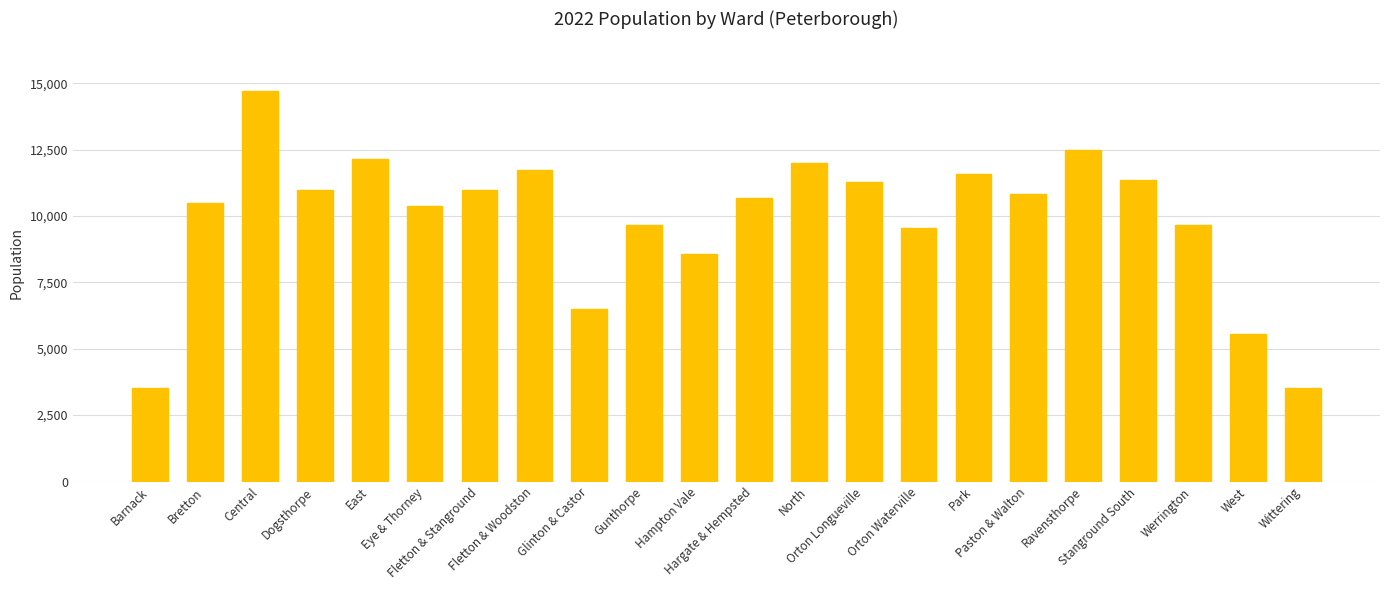

What is the difference between the second highest and minimum values?

8985